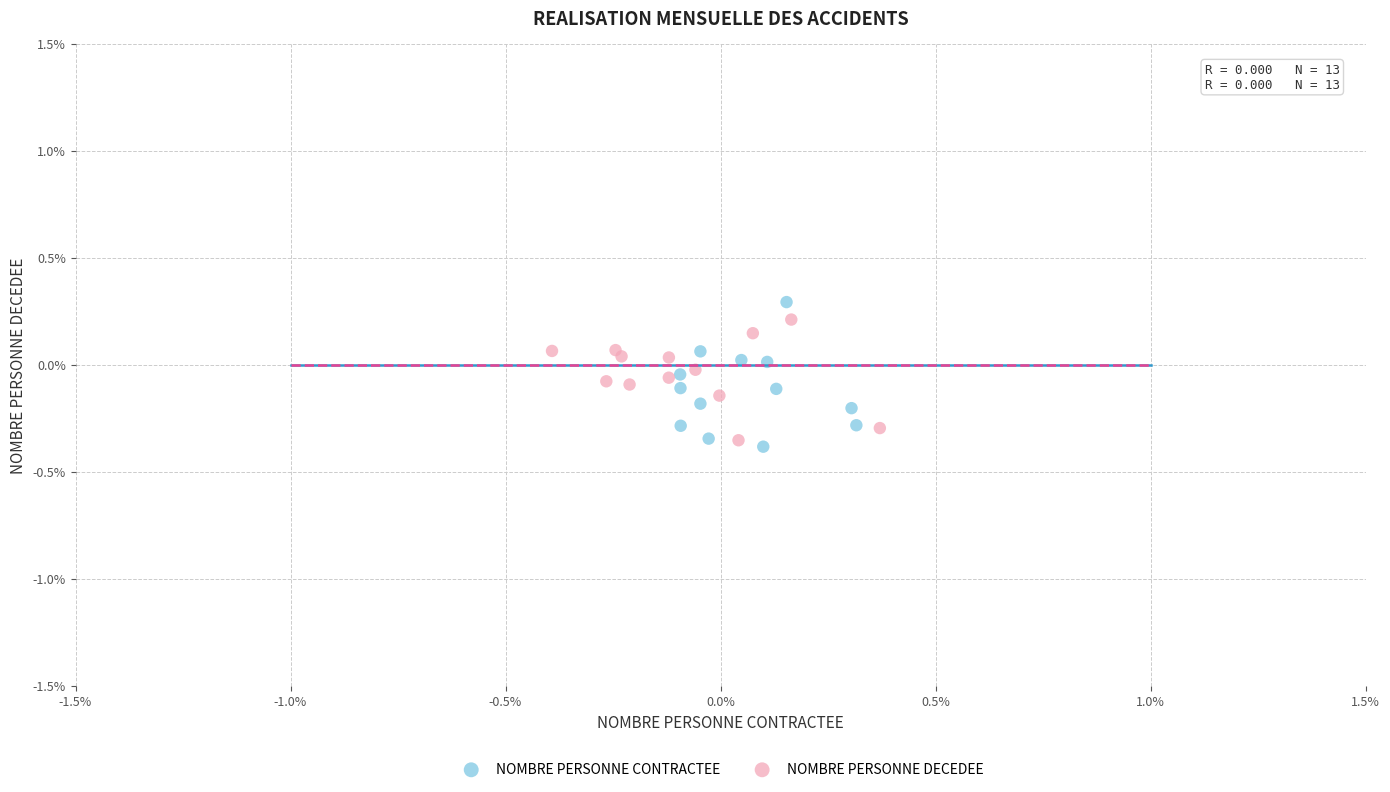

Which series contains the highest Y value?

NOMBRE PERSONNE CONTRACTEE